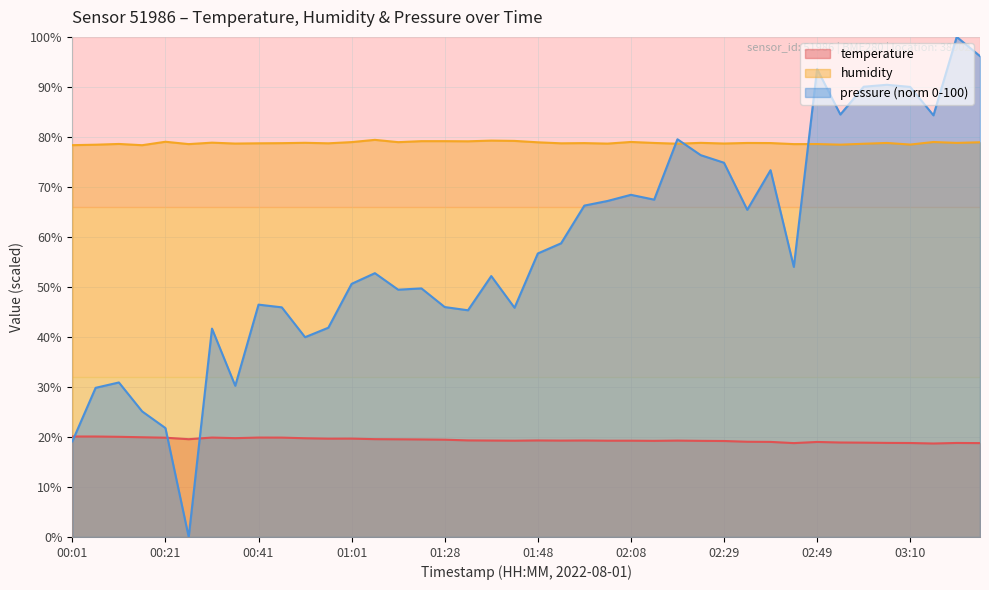

What is the maximum value shown in the chart?

100.0